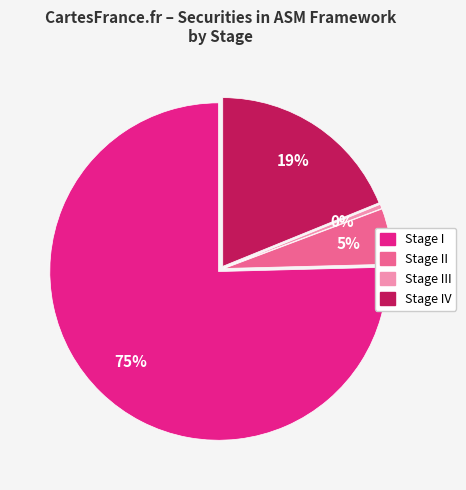

To the nearest percent, what is the average slice percentage?

25%